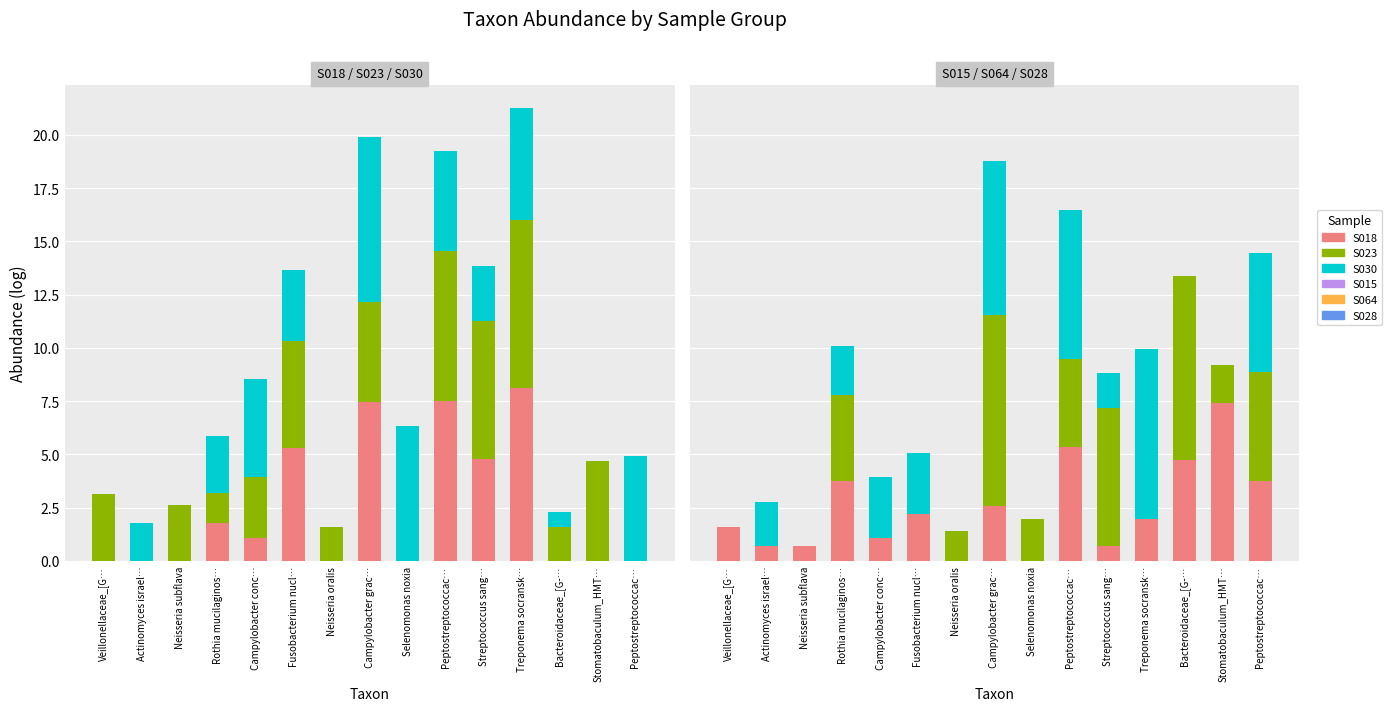

What is the average value of the S028 series?

2.6